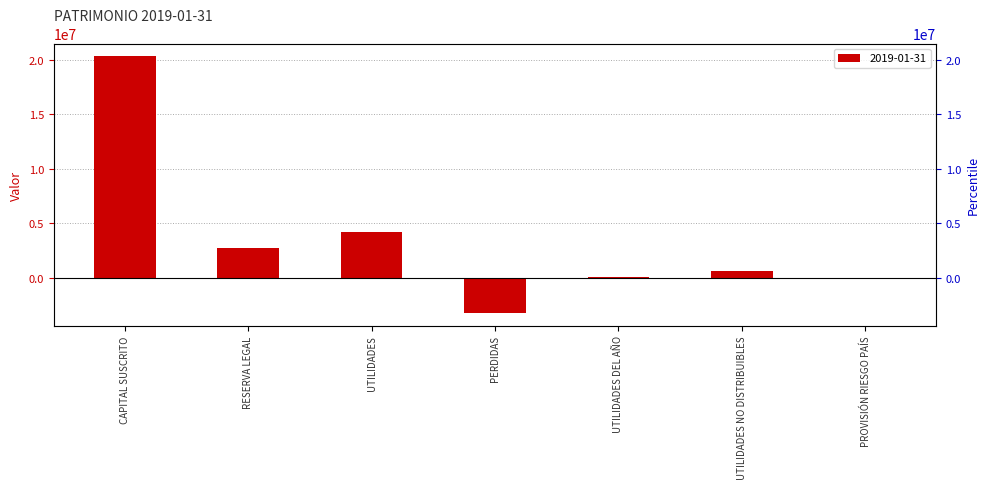

Rank the categories by value from highest to lowest.

CAPITAL SUSCRITO, UTILIDADES, RESERVA LEGAL, UTILIDADES NO DISTRIBUIBLES, UTILIDADES DEL AÑO, PROVISIÓN RIESGO PAÍS, PERDIDAS